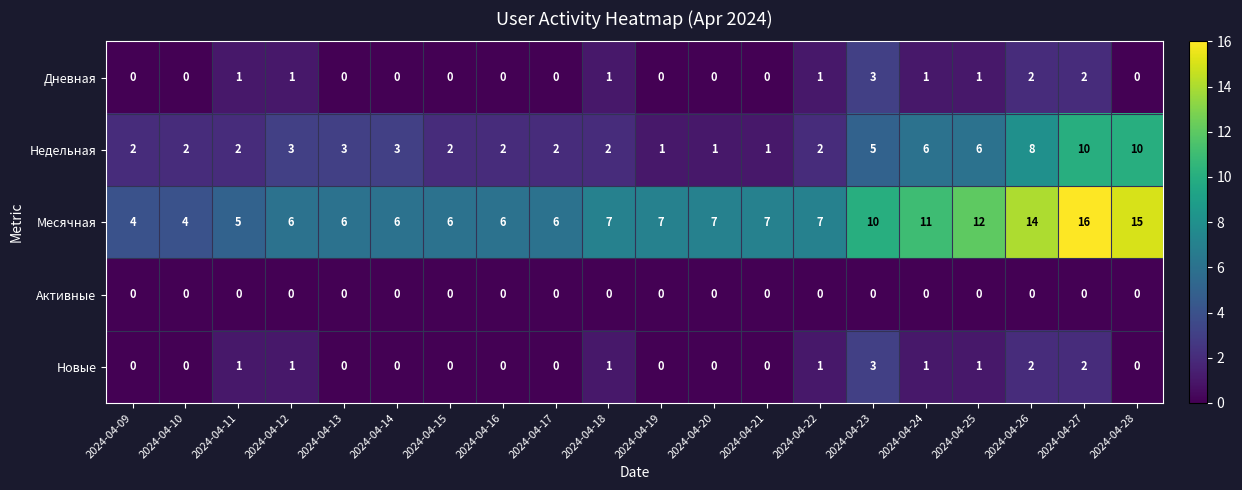

What is the average value of the Недельная series?

4